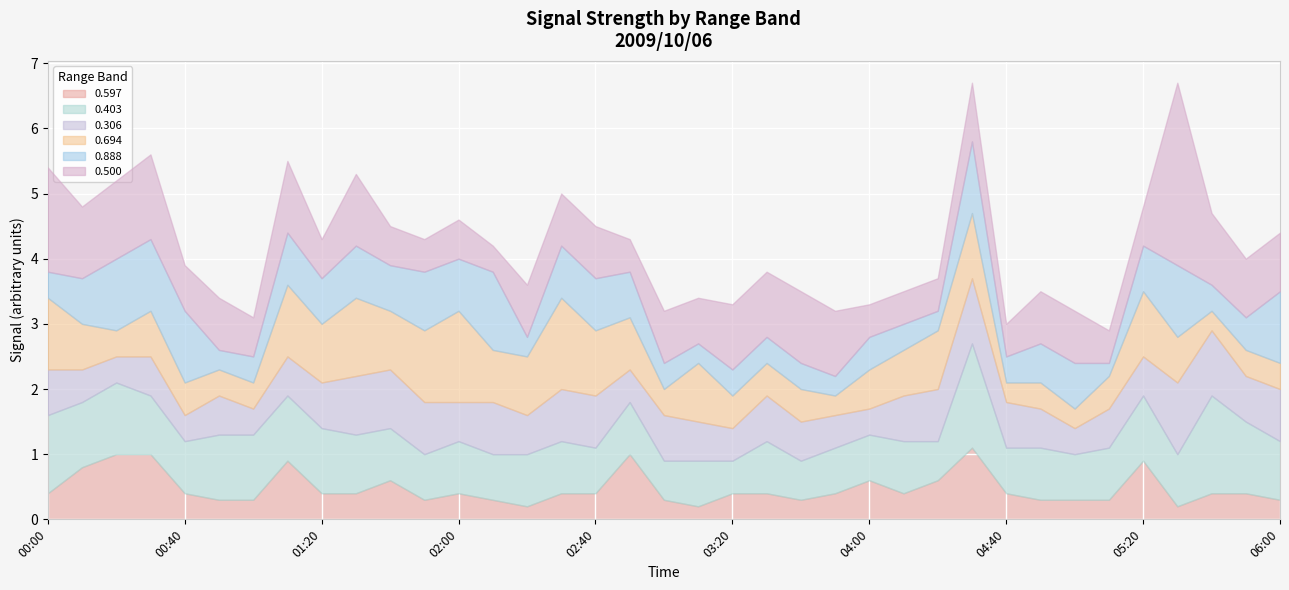

Reading right to left, transcribe all the data shown in this chart.

0.597: 0.3	0.4	0.4	0.2	0.9	0.3	0.3	0.3	0.4	1.1	0.6	0.4	0.6	0.4	0.3	0.4	0.4	0.2	0.3	1.0	0.4	0.4	0.2	0.3	0.4	0.3	0.6	0.4	0.4	0.9	0.3	0.3	0.4	1.0	1.0	0.8	0.4
0.403: 0.9	1.1	1.5	0.8	1.0	0.8	0.7	0.8	0.7	1.6	0.6	0.8	0.7	0.7	0.6	0.8	0.5	0.7	0.6	0.8	0.7	0.8	0.8	0.7	0.8	0.7	0.8	0.9	1.0	1.0	1.0	1.0	0.8	0.9	1.1	1.0	1.2
0.306: 0.8	0.7	1.0	1.1	0.6	0.6	0.4	0.6	0.7	1.0	0.8	0.7	0.4	0.5	0.6	0.7	0.5	0.6	0.7	0.5	0.8	0.8	0.6	0.8	0.6	0.8	0.9	0.9	0.7	0.6	0.4	0.6	0.4	0.6	0.4	0.5	0.7
0.694: 0.4	0.4	0.3	0.7	1.0	0.5	0.3	0.4	0.3	1.0	0.9	0.7	0.6	0.3	0.5	0.5	0.5	0.9	0.4	0.8	1.0	1.4	0.9	0.8	1.4	1.1	0.9	1.2	0.9	1.1	0.4	0.4	0.5	0.7	0.4	0.7	1.1
0.888: 1.1	0.5	0.4	1.1	0.7	0.2	0.7	0.6	0.4	1.1	0.3	0.4	0.5	0.3	0.4	0.4	0.4	0.3	0.4	0.7	0.8	0.8	0.3	1.2	0.8	0.9	0.7	0.8	0.7	0.8	0.4	0.3	1.1	1.1	1.1	0.7	0.4
0.500: 0.9	0.9	1.1	2.8	0.6	0.5	0.8	0.8	0.5	0.9	0.5	0.5	0.5	1.0	1.1	1.0	1.0	0.7	0.8	0.5	0.8	0.8	0.8	0.4	0.6	0.5	0.6	1.1	0.6	1.1	0.6	0.8	0.7	1.3	1.2	1.1	1.6